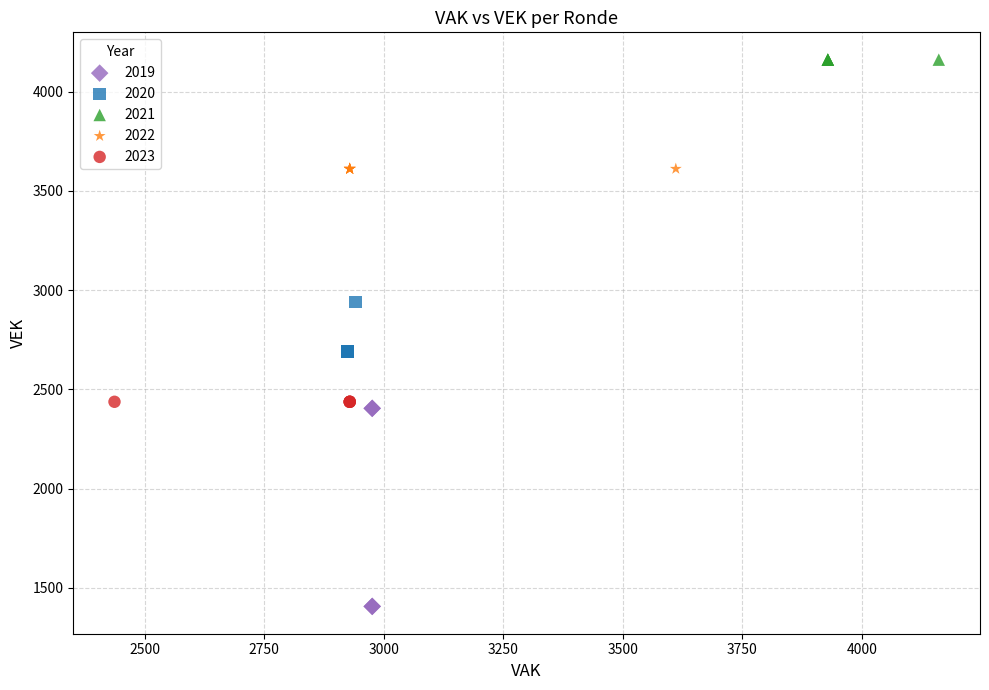

Which series reaches the minimum Y coordinate?

2019